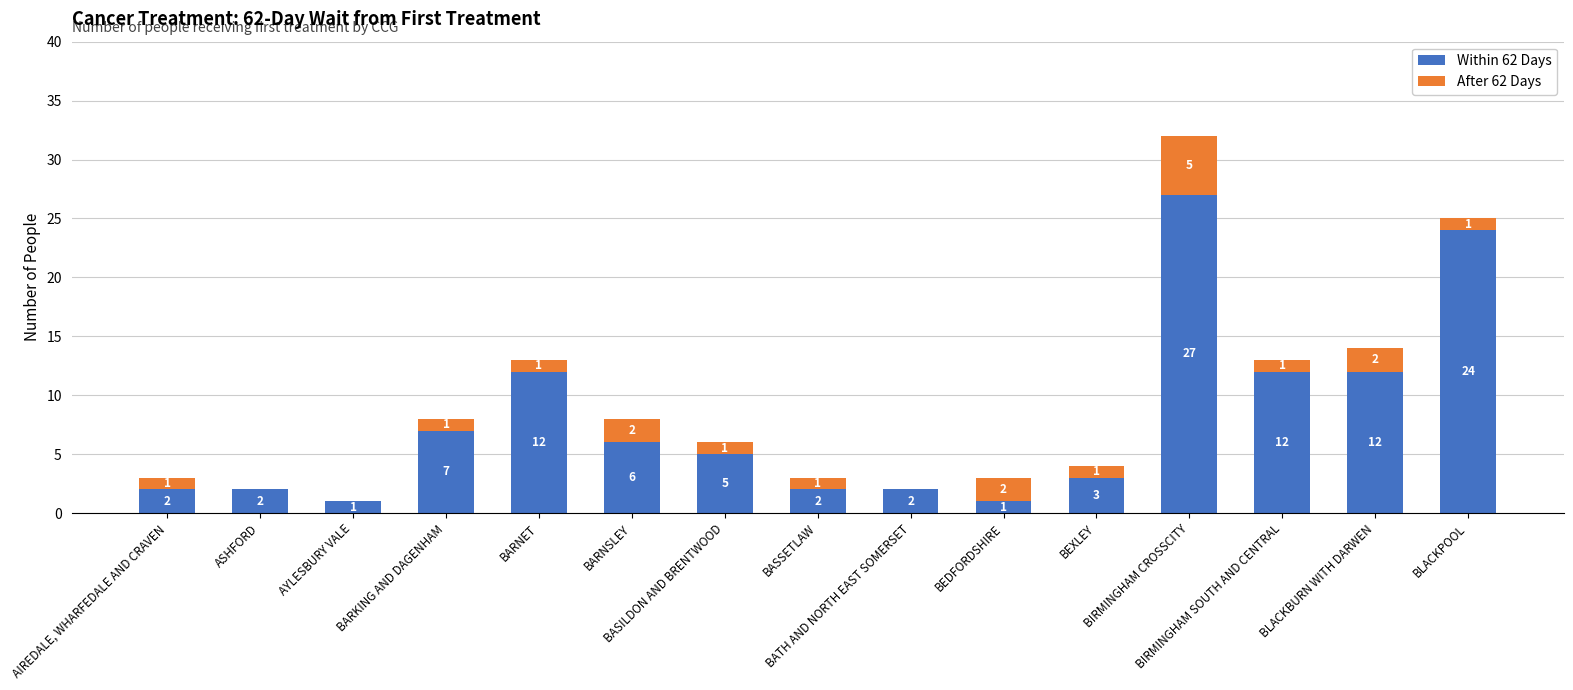

What is the sum of all Within 62 Days values?

118